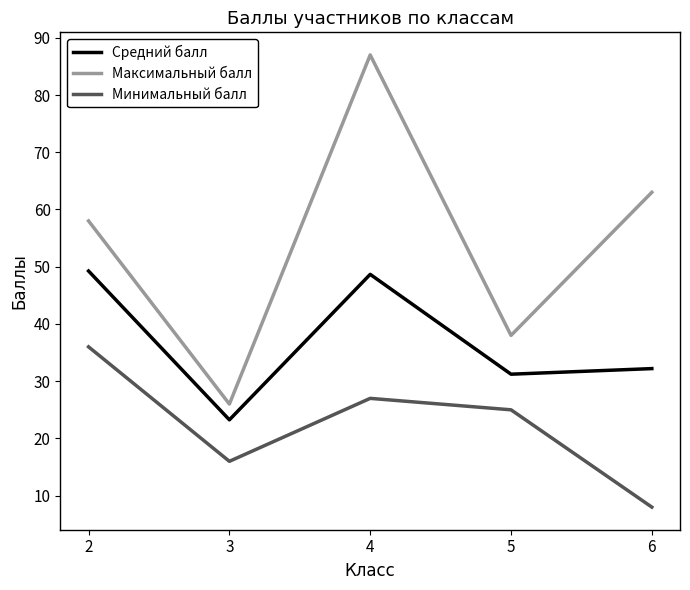

List the series in order of their peak value, lowest first.

Минимальный балл, Средний балл, Максимальный балл